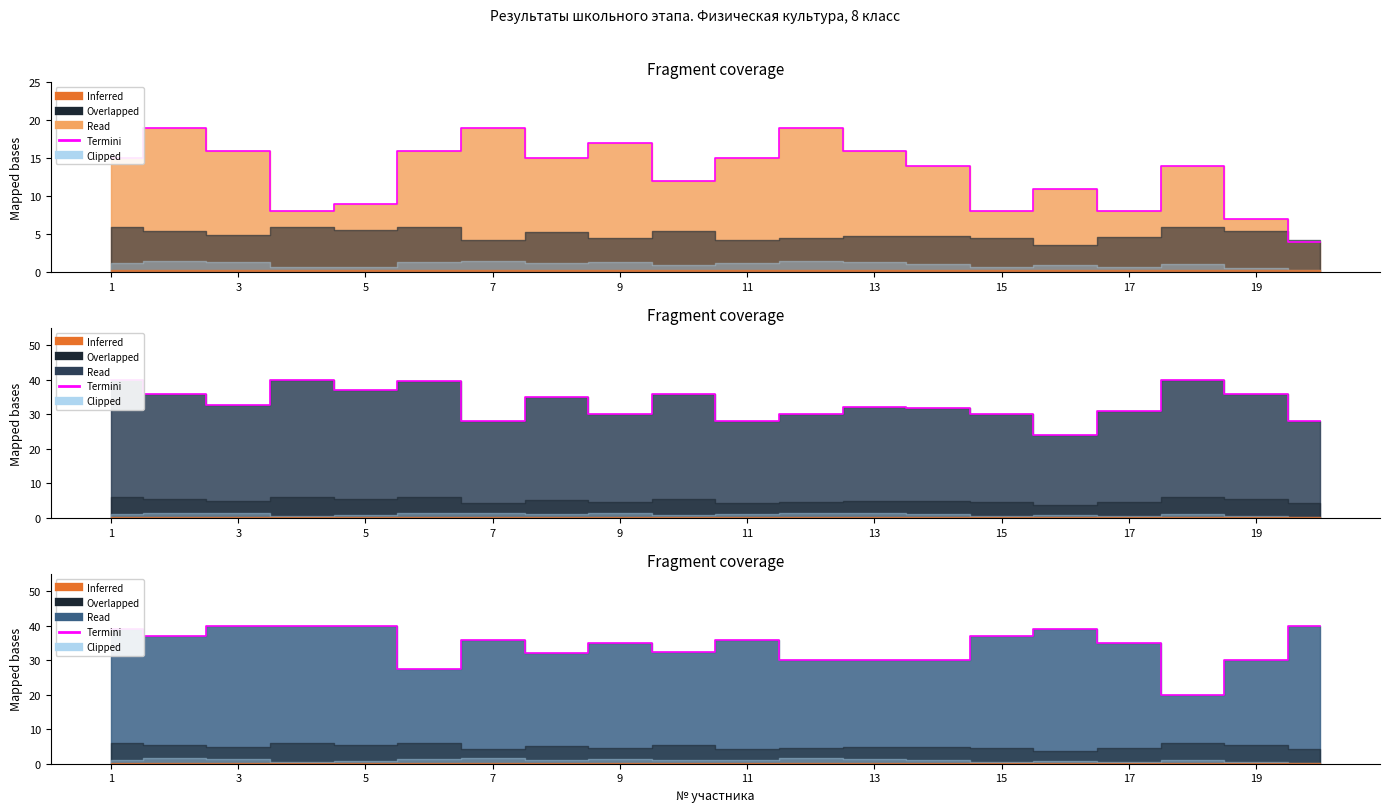

Which category has the lowest value across all series?

17